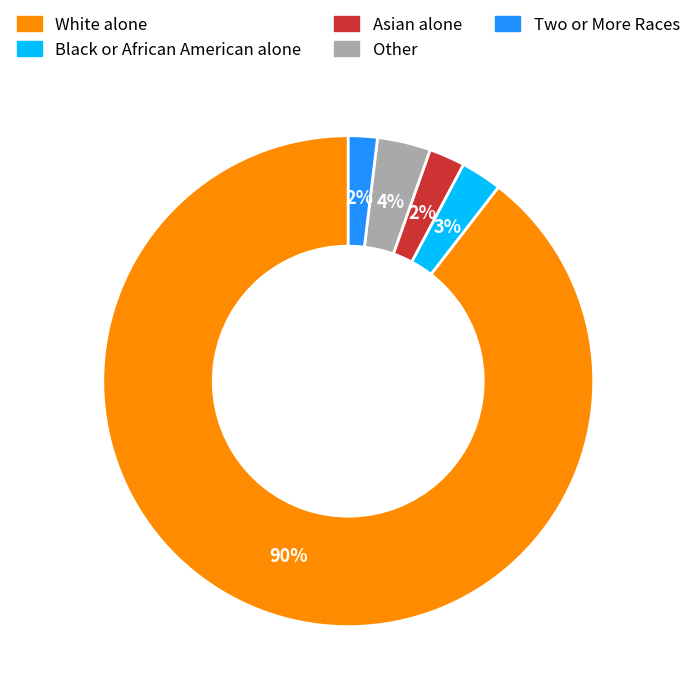

Does any single category account for the majority?

Yes